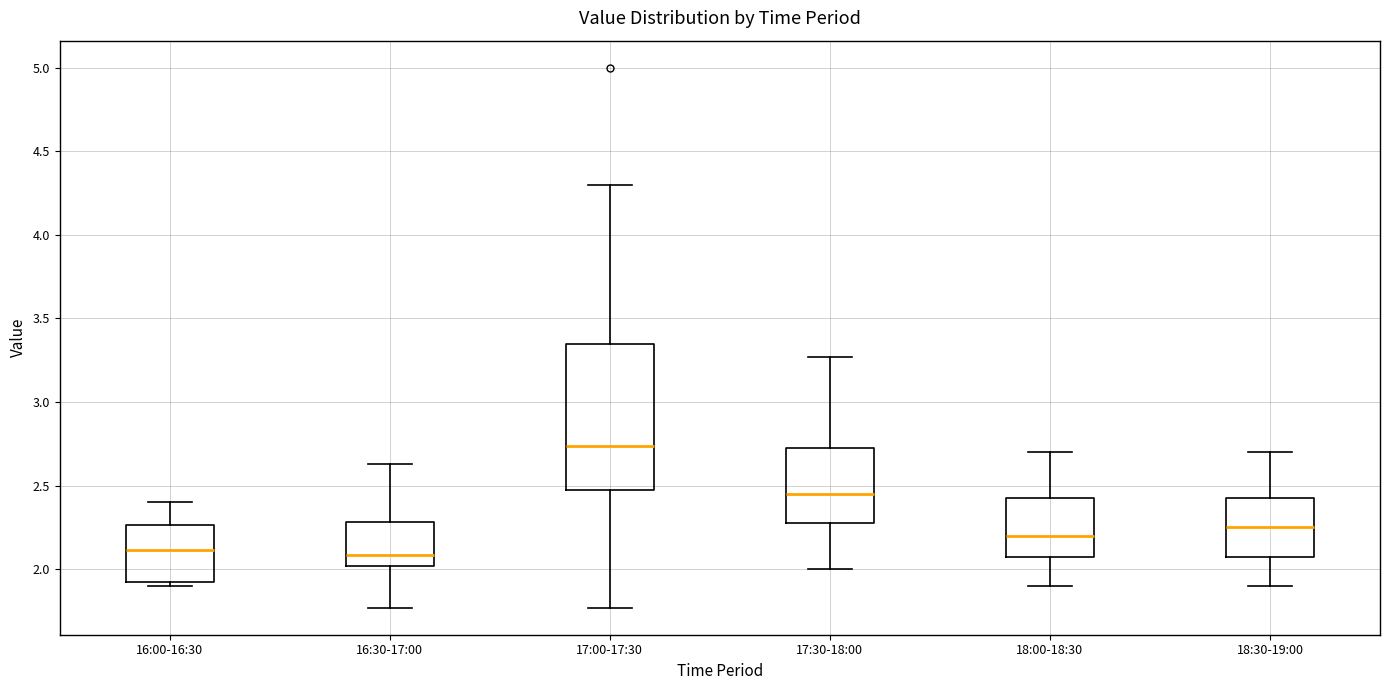

Comparing the boxes themselves (not the whiskers), which one is the tallest?

17:00-17:30